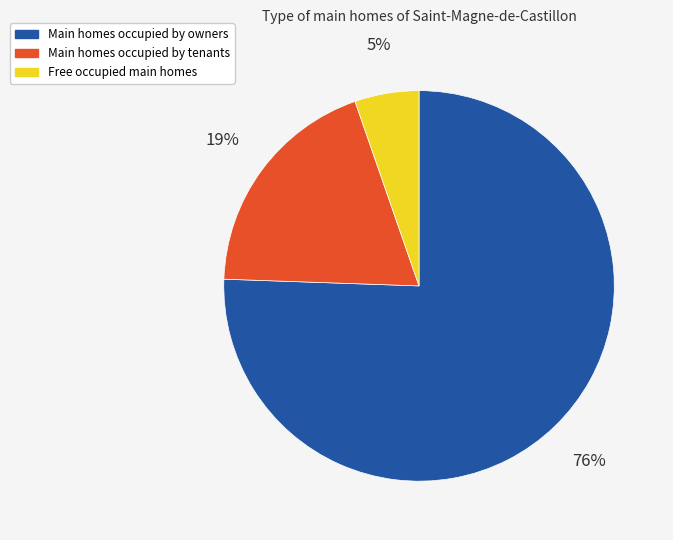

Is there any slice that represents more than half of the pie?

Yes